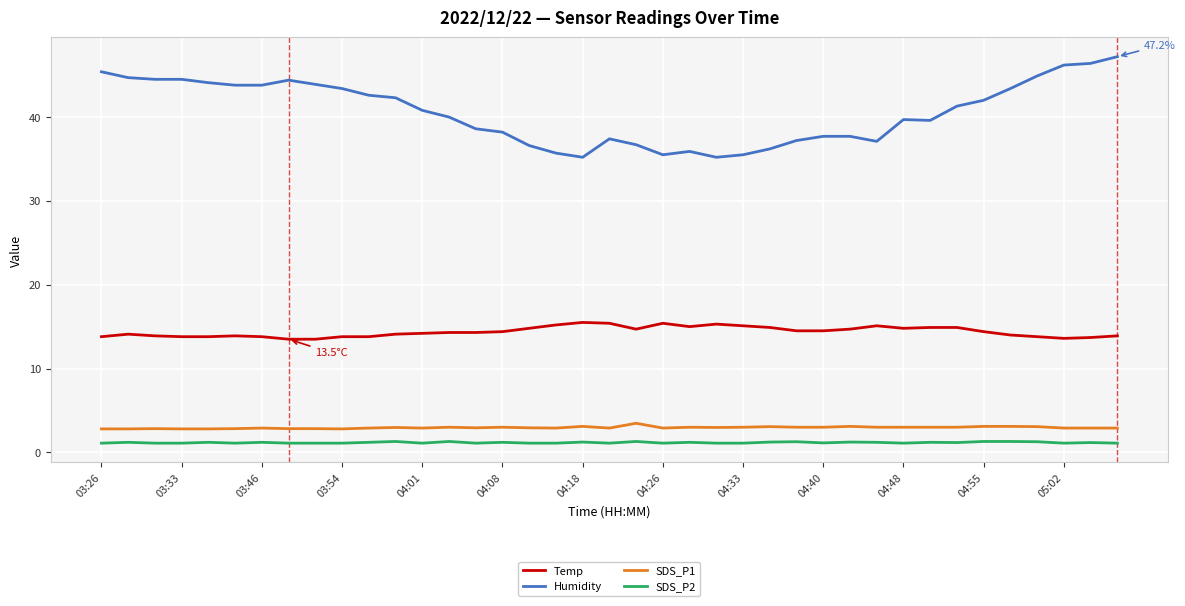

Which series has the largest total across all categories?

Humidity